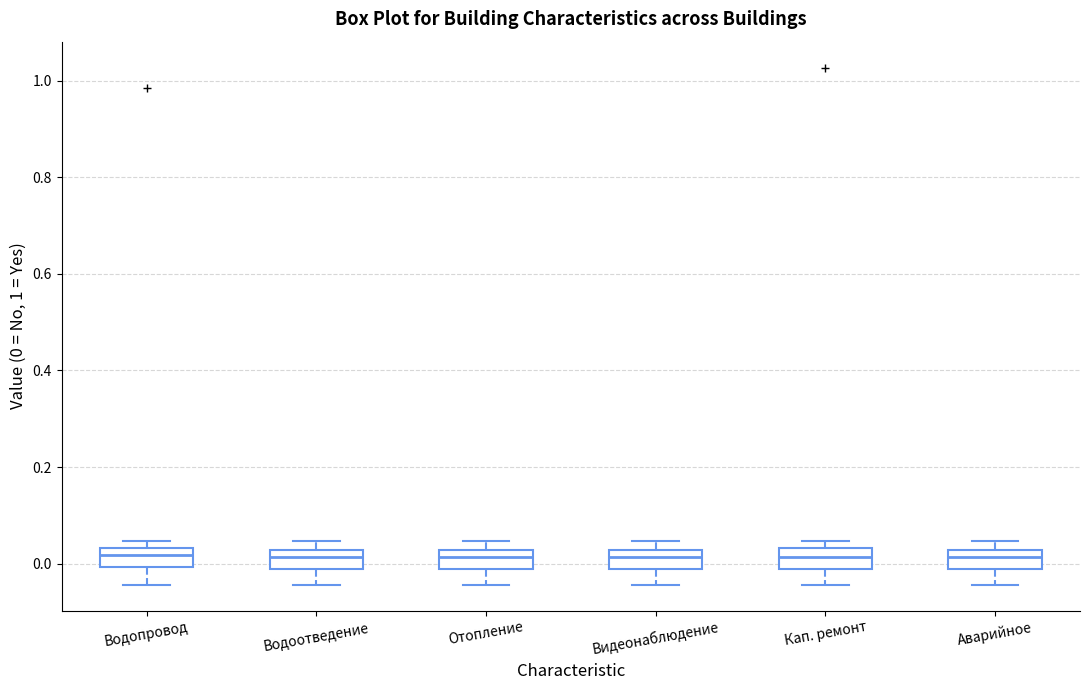

Reading left to right, transcribe this box plot: for each box, give where its median line is, the range the box spans, and where its two whiskers end, as read against the y-axis. The values are not printed on the chart, so give them approximately, as read against the axis.

Водопровод: median 0.02, box 0.00 to 0.04, whiskers -0.04 to 0.04 (just above the box's upper edge)
Водоотведение: median 0.02 (inside the box), box -0.02 to 0.02, whiskers -0.04 to 0.04
Отопление: median 0.02 (inside the box), box -0.02 to 0.02, whiskers -0.04 to 0.04
Видеонаблюдение: median 0.02 (inside the box), box -0.02 to 0.02, whiskers -0.04 to 0.04
Кап. ремонт: median 0.02, box -0.02 to 0.04, whiskers -0.04 to 0.04 (just above the box's upper edge)
Аварийное: median 0.02 (inside the box), box -0.02 to 0.02, whiskers -0.04 to 0.04